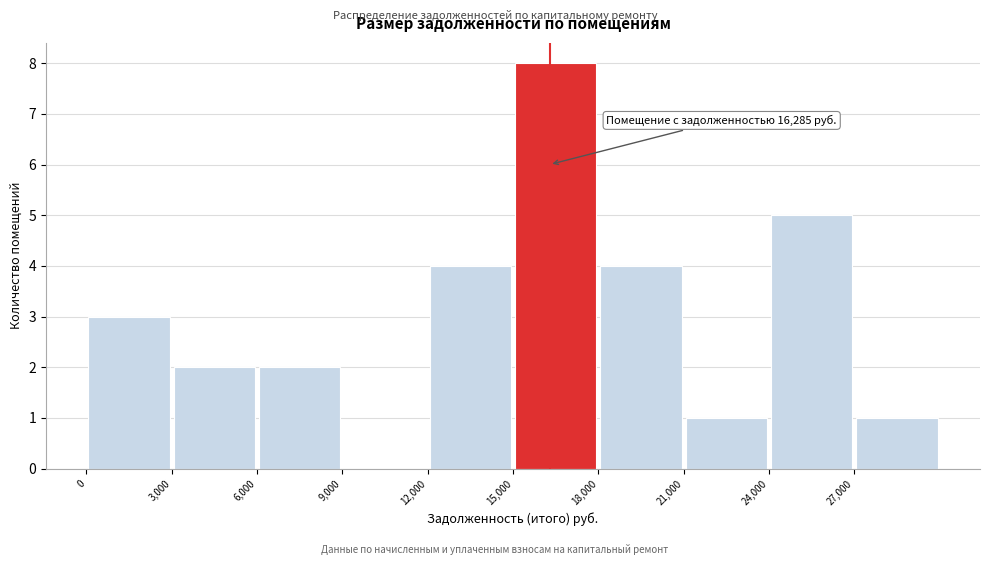

Which range on the x-axis has the tallest bar?

15000 to 18000